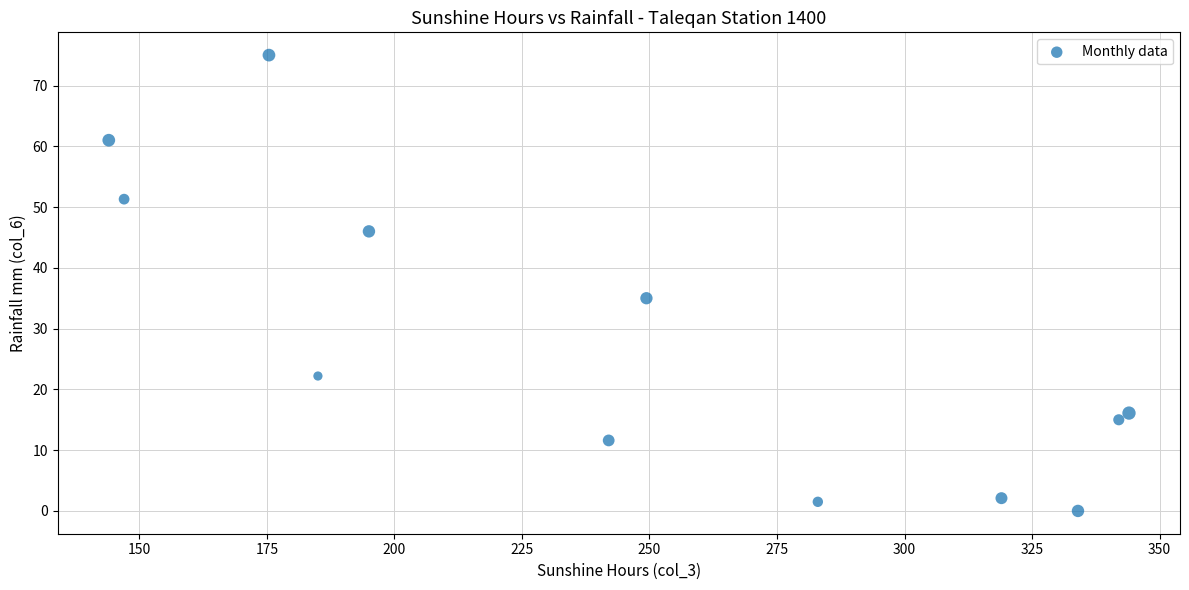

What is the average Y value?

28.1